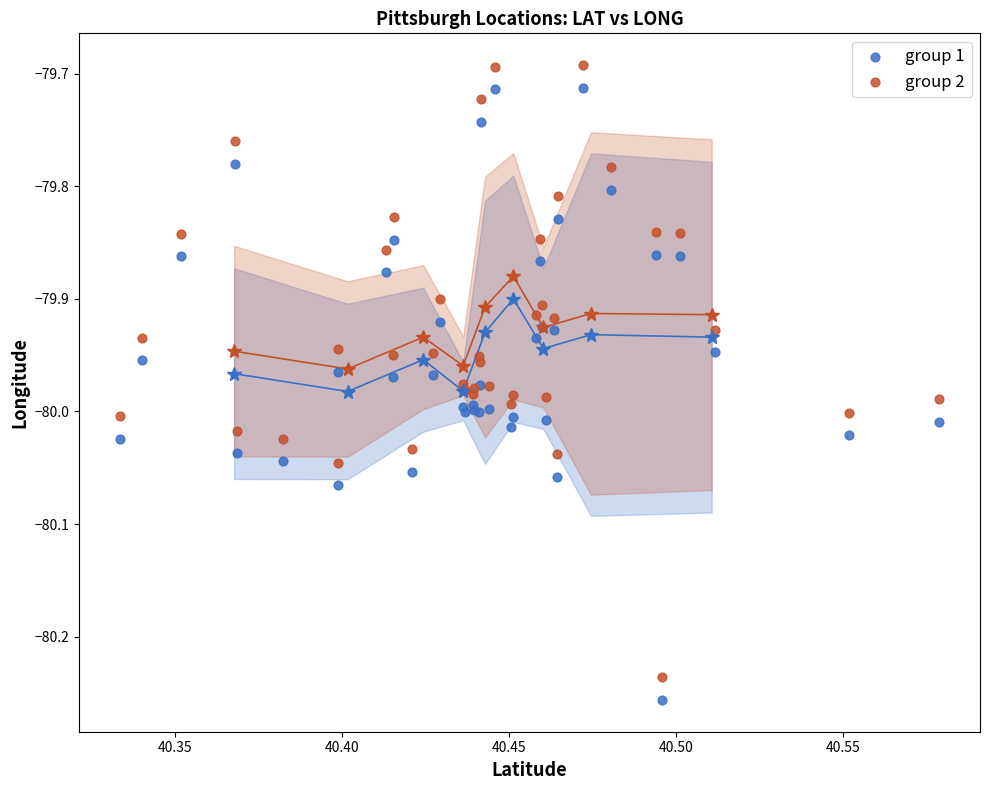

Which series reaches the minimum Y coordinate?

group 1